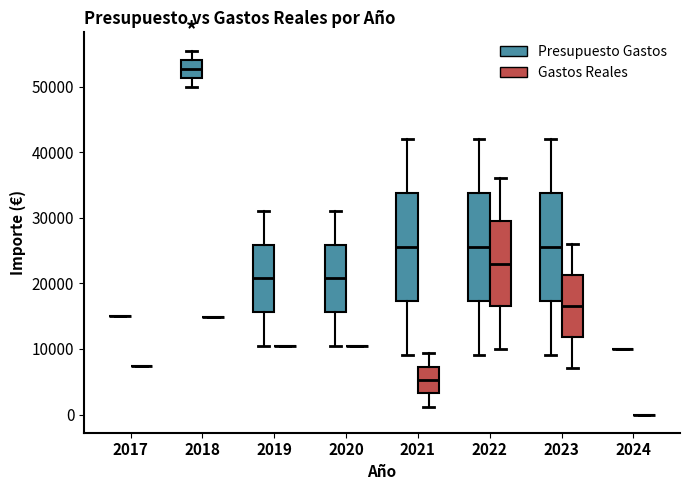

Reading left to right, read every box against the y-axis: the position of its median line, the range the box covers, and the ends of its whiskers. The values are not printed on the chart, so give them approximately, as read against the axis.

2017 (Presupuesto Gastos): box collapsed to a line at 15000, whiskers 15000 to 15000
2017 (Gastos Reales): box collapsed to a line at 7000, whiskers 7000 to 7000
2018 (Presupuesto Gastos): median 53000, box 51000 to 54000, whiskers 50000 to 56000
2018 (Gastos Reales): box collapsed to a line at 15000, whiskers 15000 to 15000
2019 (Presupuesto Gastos): median 21000, box 16000 to 26000, whiskers 11000 to 31000
2019 (Gastos Reales): box collapsed to a line at 10000, whiskers 10000 to 10000
2020 (Presupuesto Gastos): median 21000, box 16000 to 26000, whiskers 11000 to 31000
2020 (Gastos Reales): box collapsed to a line at 11000, whiskers 11000 to 11000
2021 (Presupuesto Gastos): median 26000, box 17000 to 34000, whiskers 9000 to 42000
2021 (Gastos Reales): median 5000, box 3000 to 7000, whiskers 1000 to 9000
2022 (Presupuesto Gastos): median 26000, box 17000 to 34000, whiskers 9000 to 42000
2022 (Gastos Reales): median 23000, box 16000 to 30000, whiskers 10000 to 36000
2023 (Presupuesto Gastos): median 26000, box 17000 to 34000, whiskers 9000 to 42000
2023 (Gastos Reales): median 17000, box 12000 to 21000, whiskers 7000 to 26000
2024 (Presupuesto Gastos): box collapsed to a line at 10000, whiskers 10000 to 10000
2024 (Gastos Reales): box collapsed to a line at 0, whiskers 0 to 0